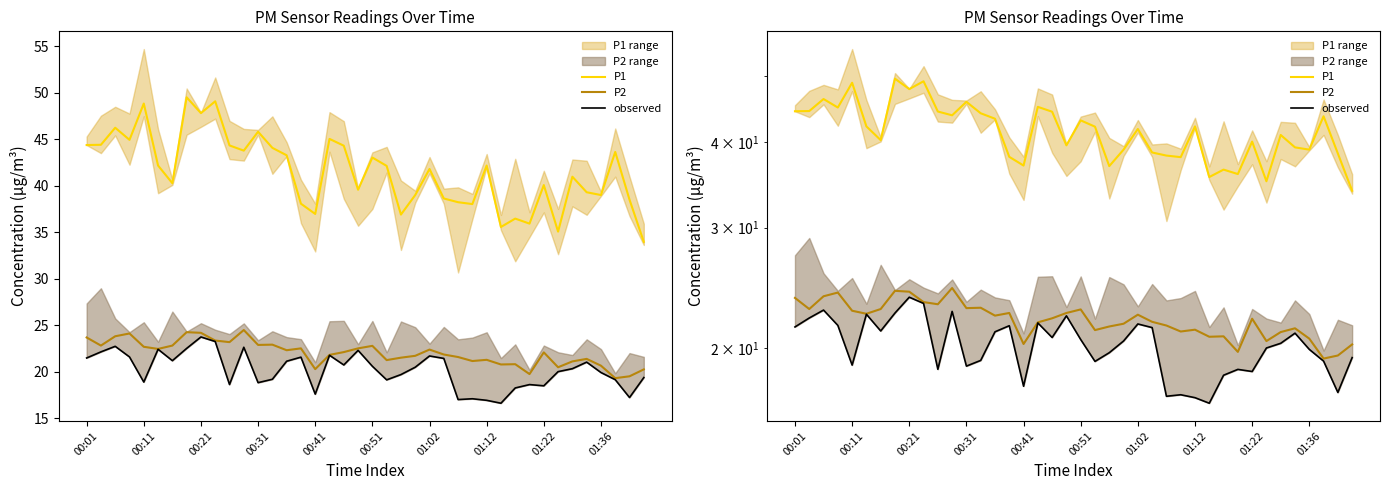

True or false: observed and P1 intersect in this chart.

False